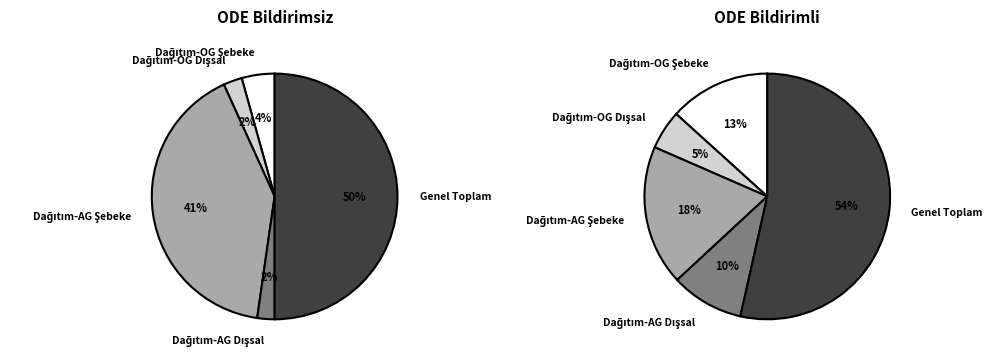

To the nearest percent, what portion does Dağıtım-OG Dışsal represent?

2%